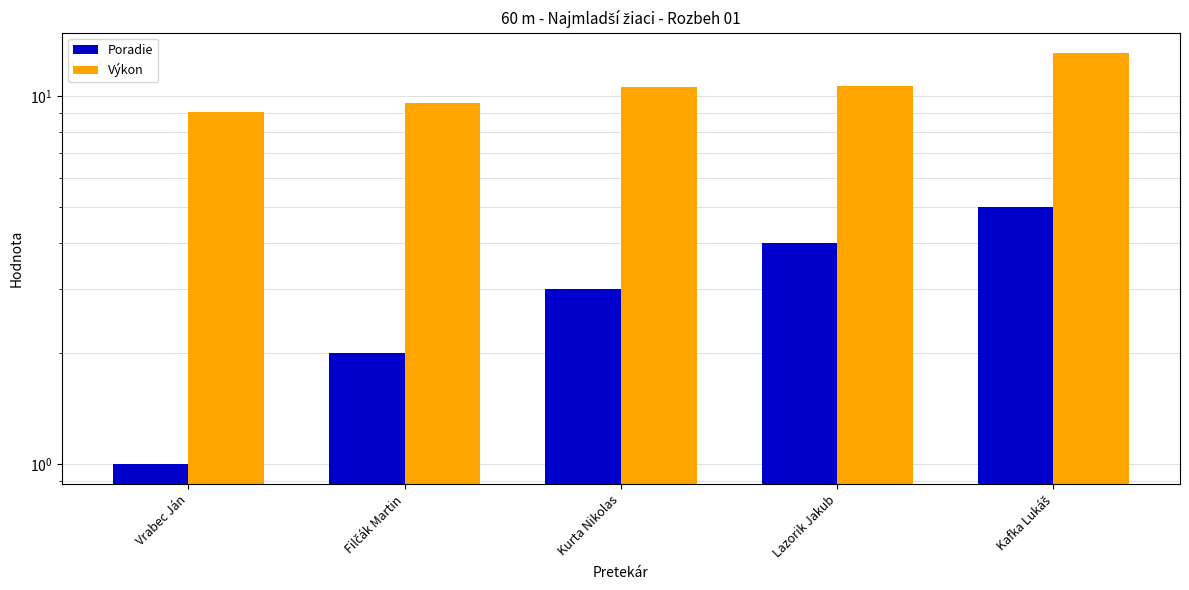

What are all the series names shown in the legend?

Poradie, Výkon